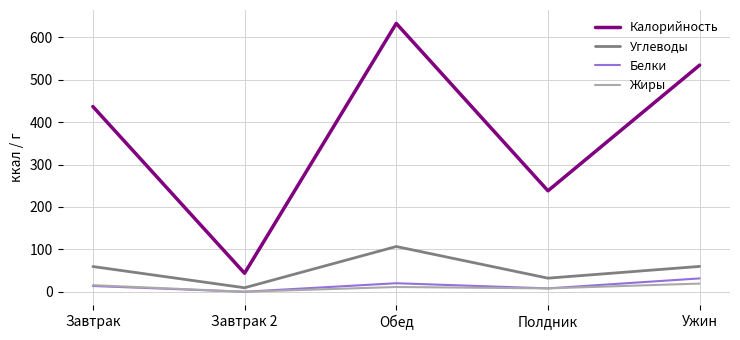

At which category is the sum across all series the highest?

Обед